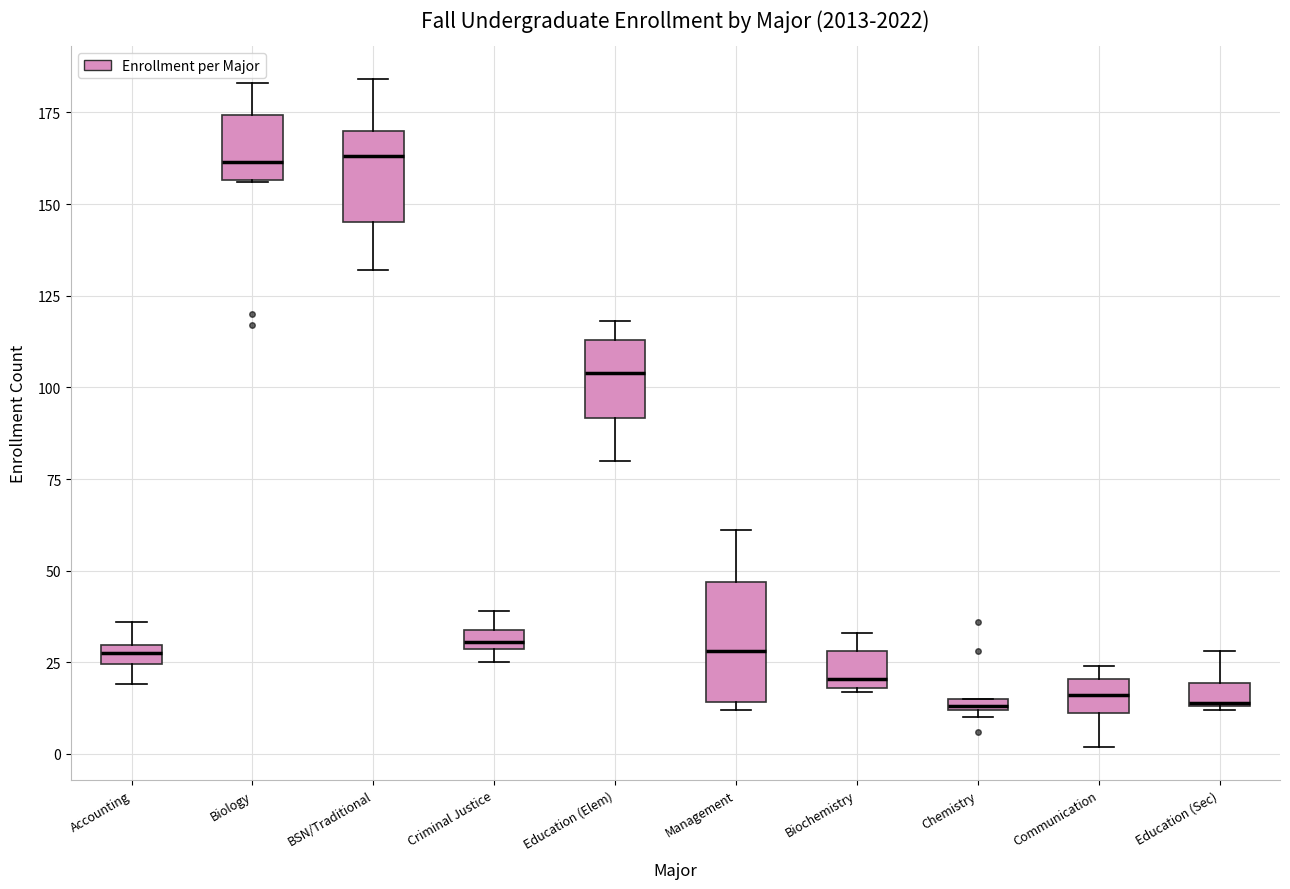

Where is the upper edge of the box for Communication on the y-axis? The values are not printed on the chart, so give them approximately, as read against the axis.

20